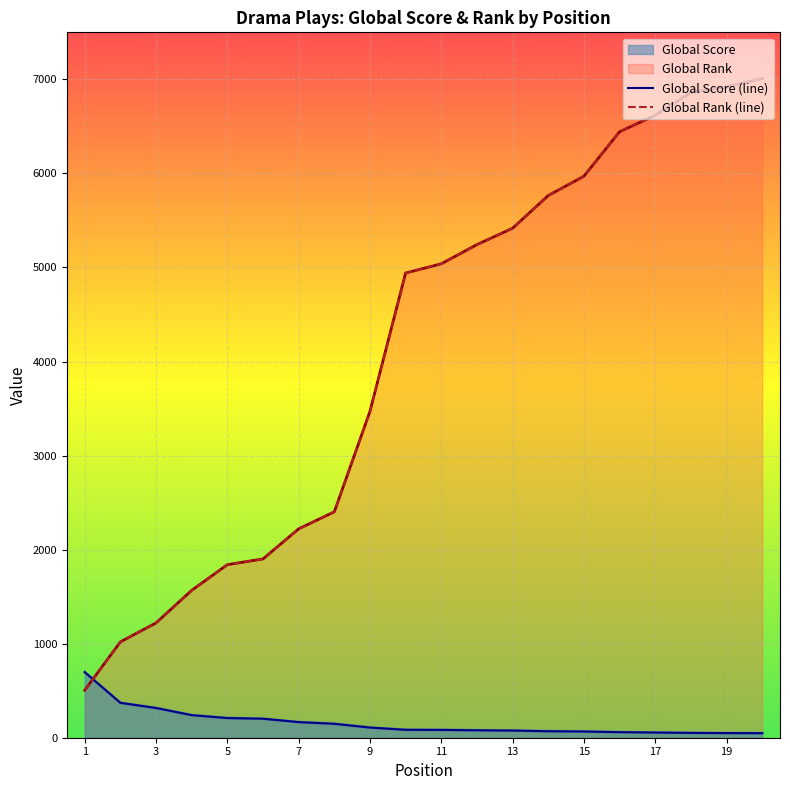

How many lines are shown in the chart?

2